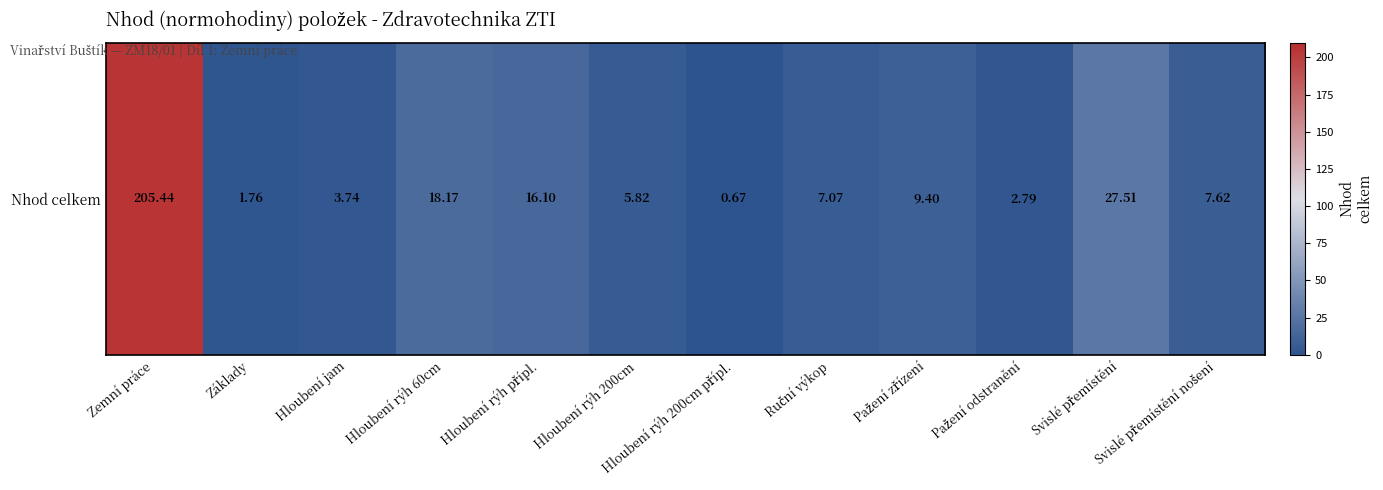

The chart shows a value of 6.1 at Hloubení jam. True or false?

False